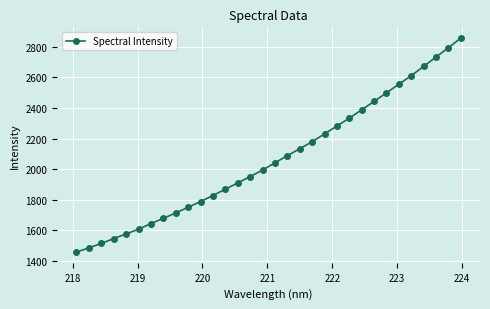

What is the value of the 5th point from the left?

1576.0